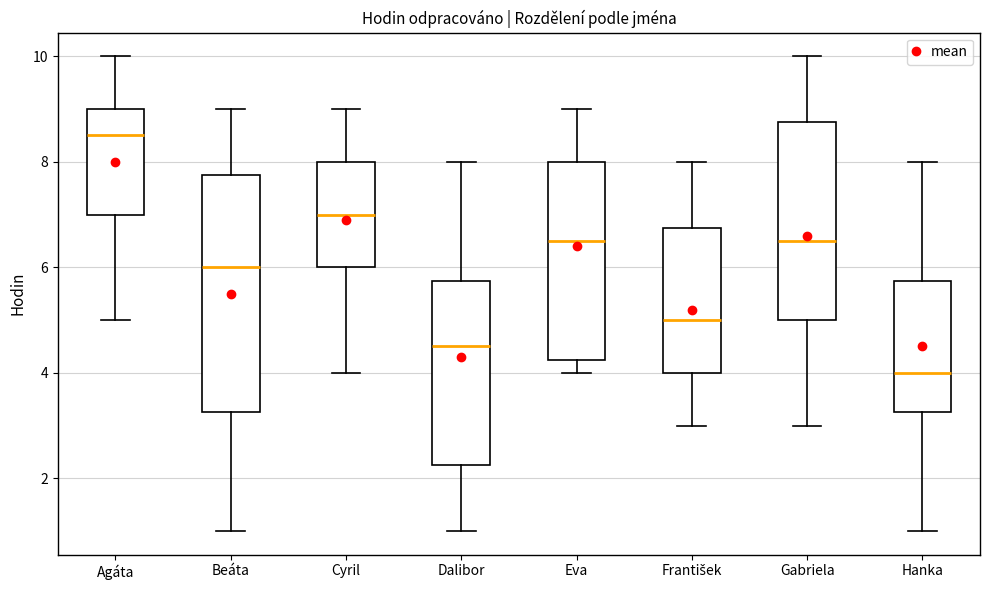

Reading left to right, read every box against the y-axis: the position of its median line, the range the box covers, and the ends of its whiskers. The values are not printed on the chart, so give them approximately, as read against the axis.

Agáta: median 8.6, box 7.0 to 9.0, whiskers 5.0 to 10.0
Beáta: median 6.0, box 3.2 to 7.8, whiskers 1.0 to 9.0
Cyril: median 7.0, box 6.0 to 8.0, whiskers 4.0 to 9.0
Dalibor: median 4.6, box 2.2 to 5.8, whiskers 1.0 to 8.0
Eva: median 6.6, box 4.2 to 8.0, whiskers 4.0 to 9.0
František: median 5.0, box 4.0 to 6.8, whiskers 3.0 to 8.0
Gabriela: median 6.6, box 5.0 to 8.8, whiskers 3.0 to 10.0
Hanka: median 4.0, box 3.2 to 5.8, whiskers 1.0 to 8.0